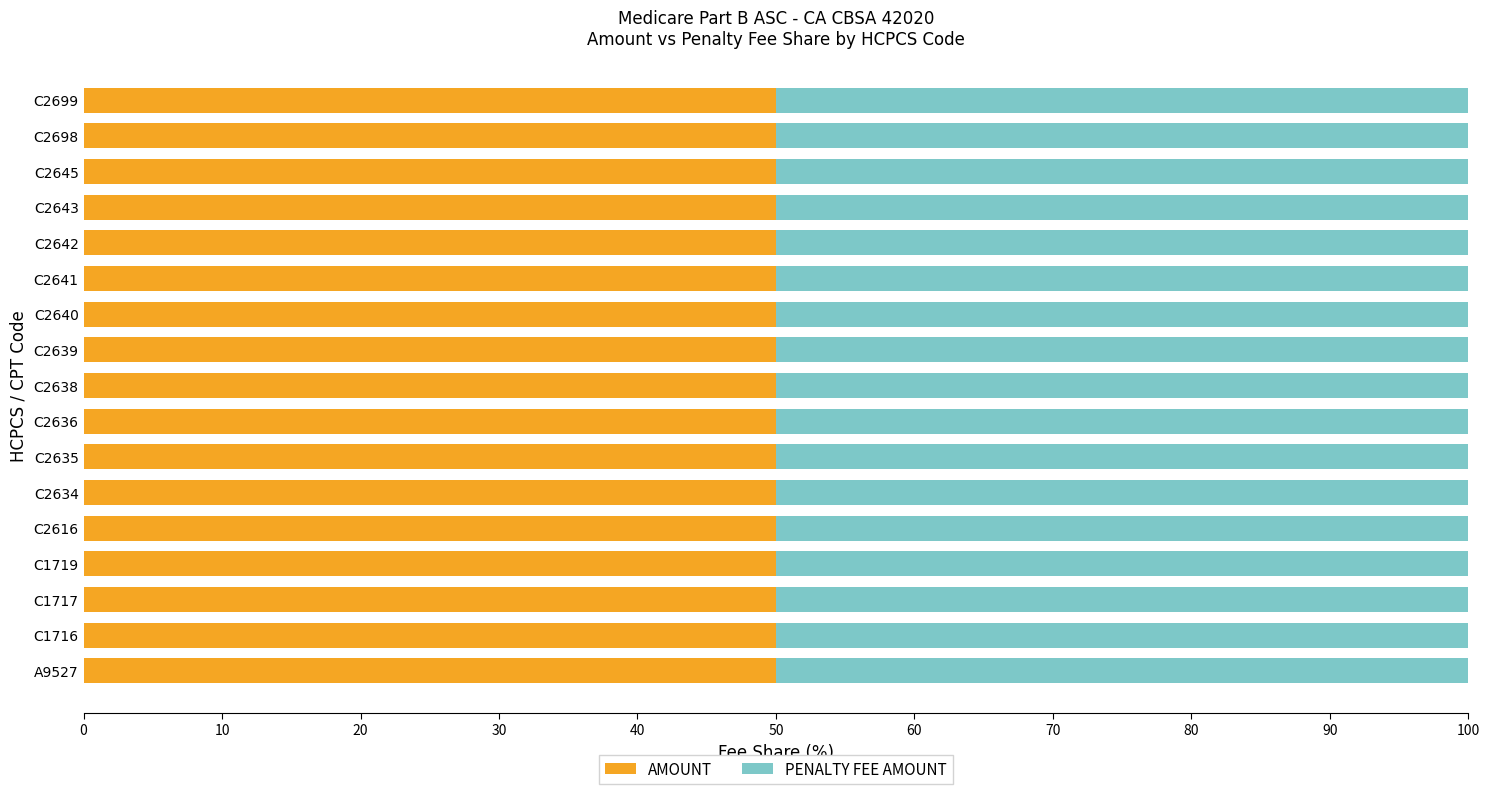

What position from the right is C1716?

16